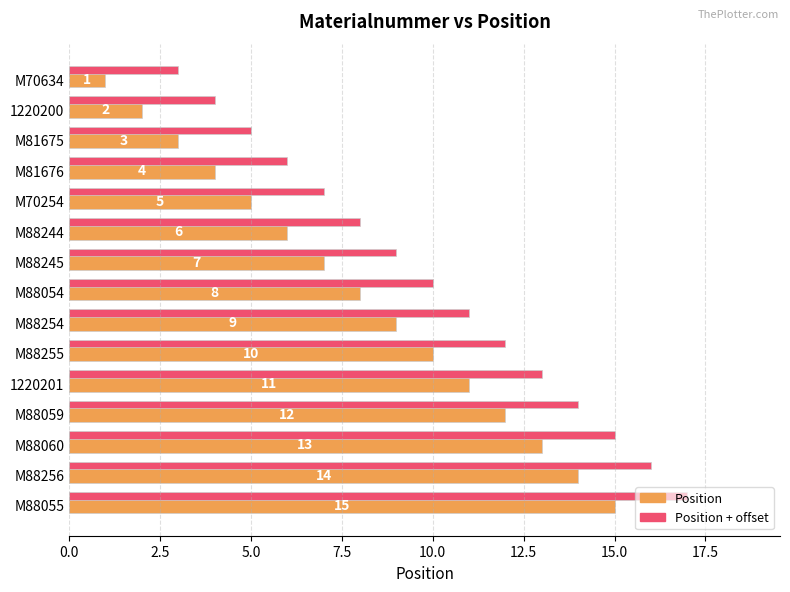

Is it true that Position + offset equals 19 at 1220201?

False